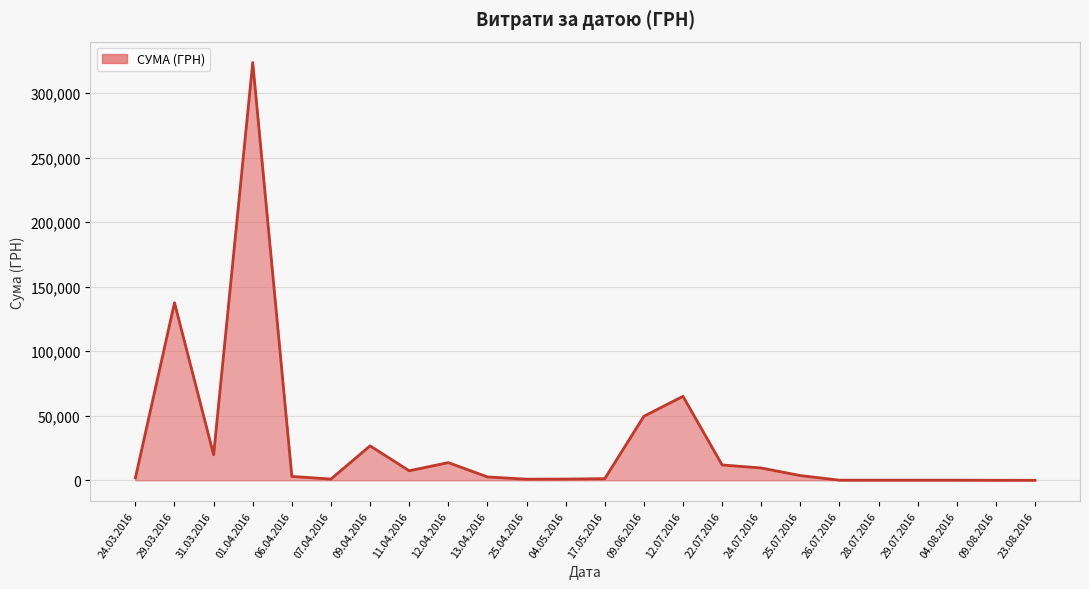

What is the minimum value shown in the chart?

7.5